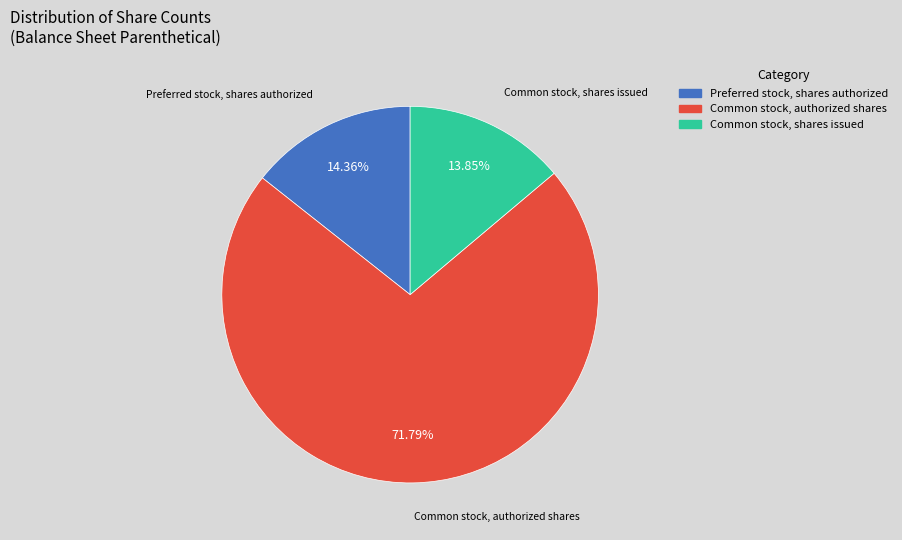

Which category accounts for the majority?

Common stock, authorized shares